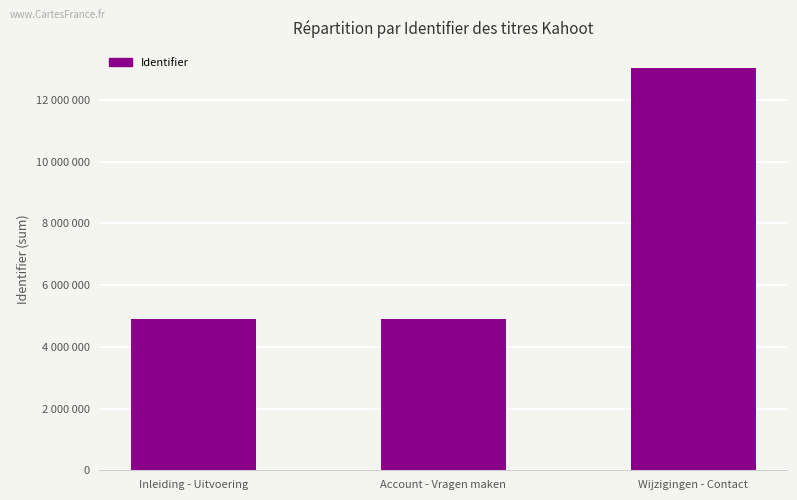

What is the difference between the values at Inleiding - Uitvoering and Account - Vragen maken?

24